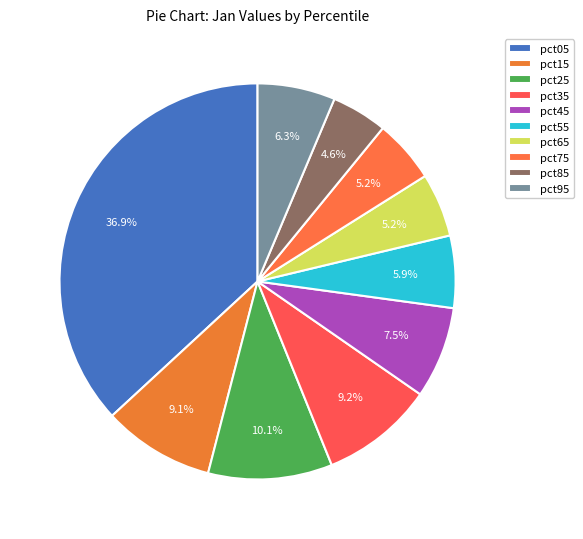

What percentage do pct55 and pct65 together represent?

11.1%